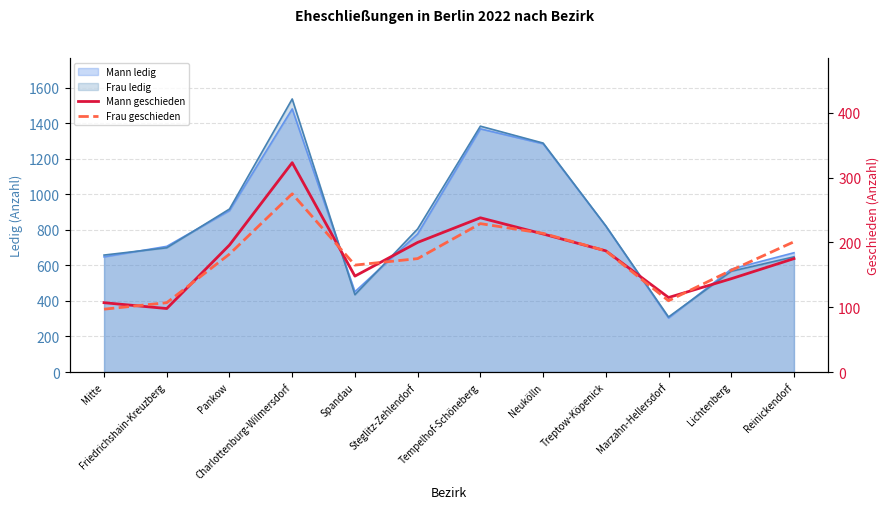

What position from the right is Tempelhof-Schöneberg?

6